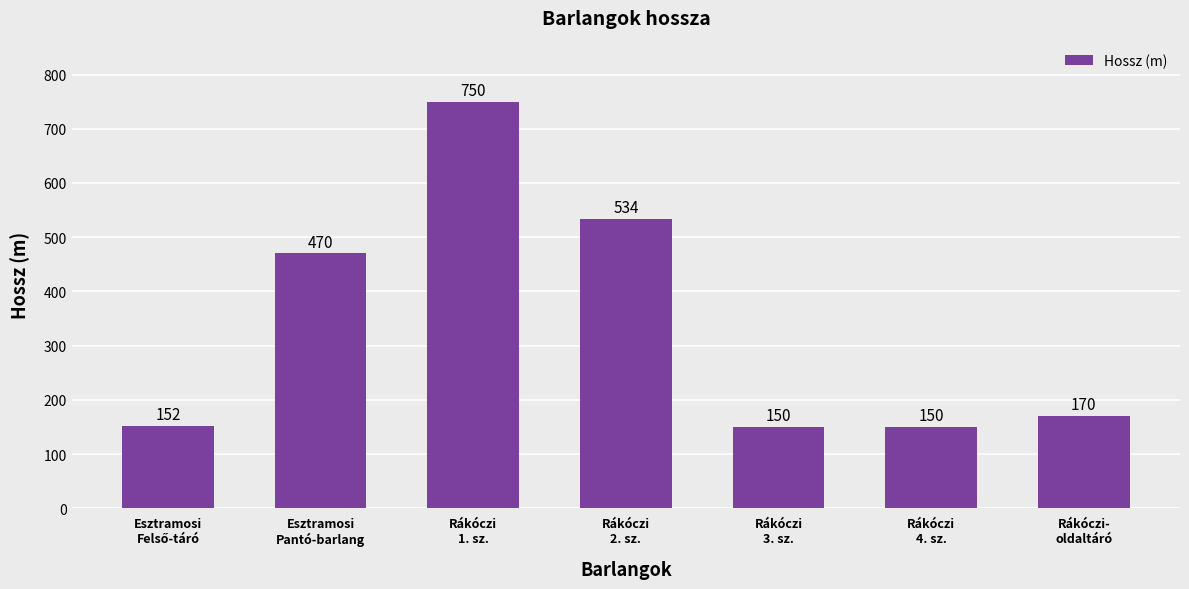

What is the ratio of the value at Rákóczi
4. sz. to the value at Rákóczi
2. sz.?

0.3